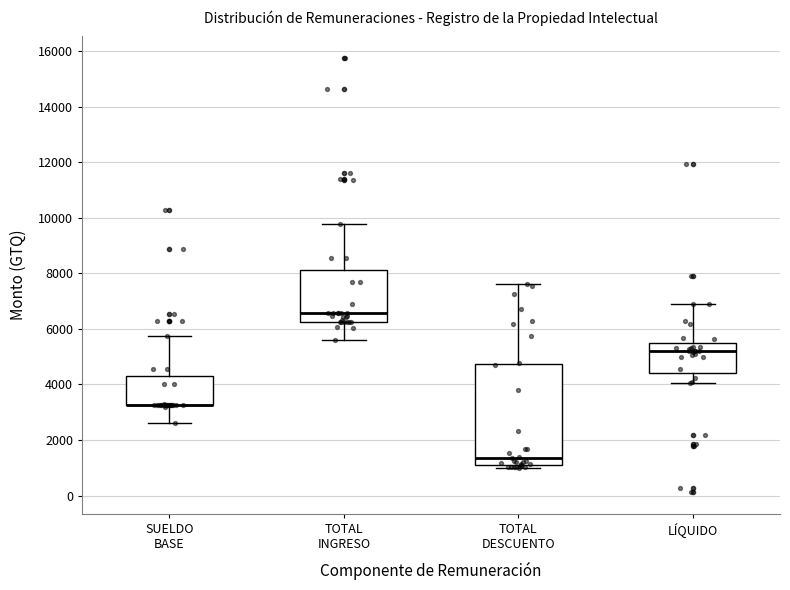

Reading left to right, read every box against the y-axis: the position of its median line, the range the box covers, and the ends of its whiskers. The values are not printed on the chart, so give them approximately, as read against the axis.

SUELDO BASE: median 3200 (drawn on the box's lower edge), box 3200 to 4200, whiskers 2600 to 5800
TOTAL INGRESO: median 6600, box 6200 to 8200, whiskers 5600 to 9800
TOTAL DESCUENTO: median 1400, box 1200 to 4800, whiskers 1000 to 7600
LÍQUIDO: median 5200, box 4400 to 5400, whiskers 4000 to 7000